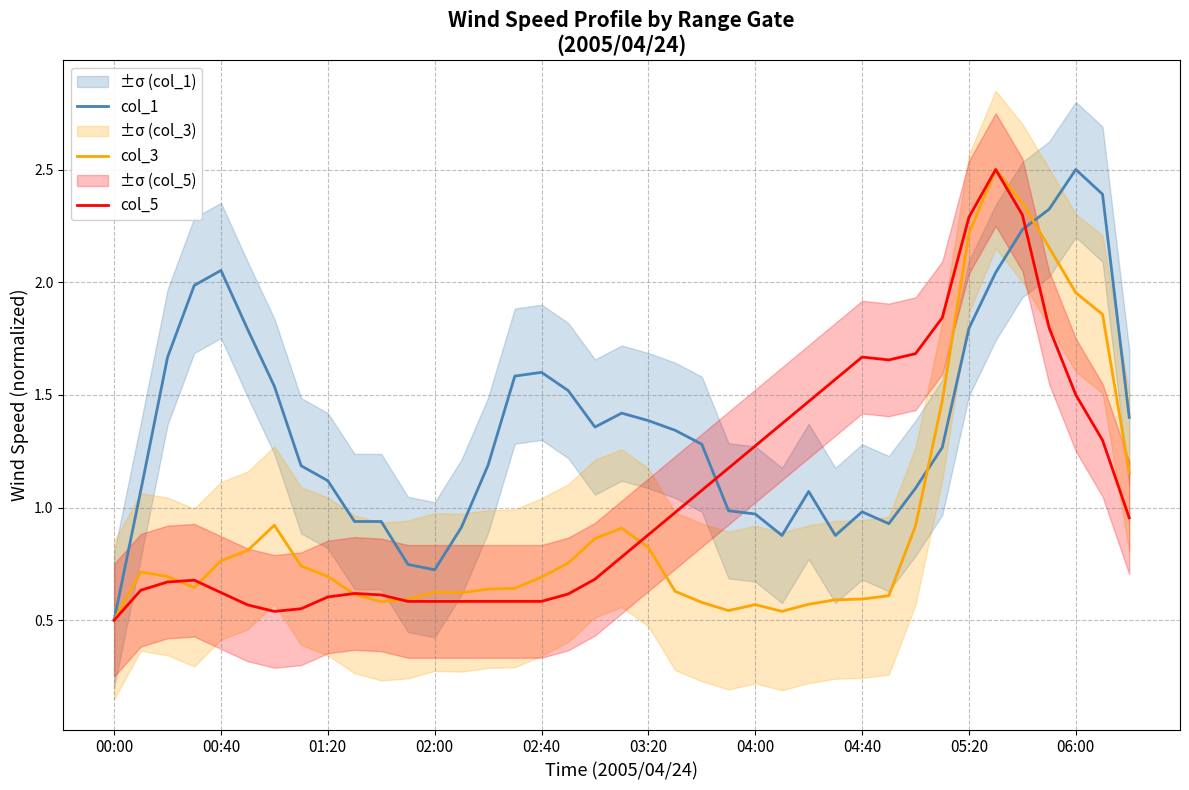

Which category has the lowest value in the col_1 series?

00:00